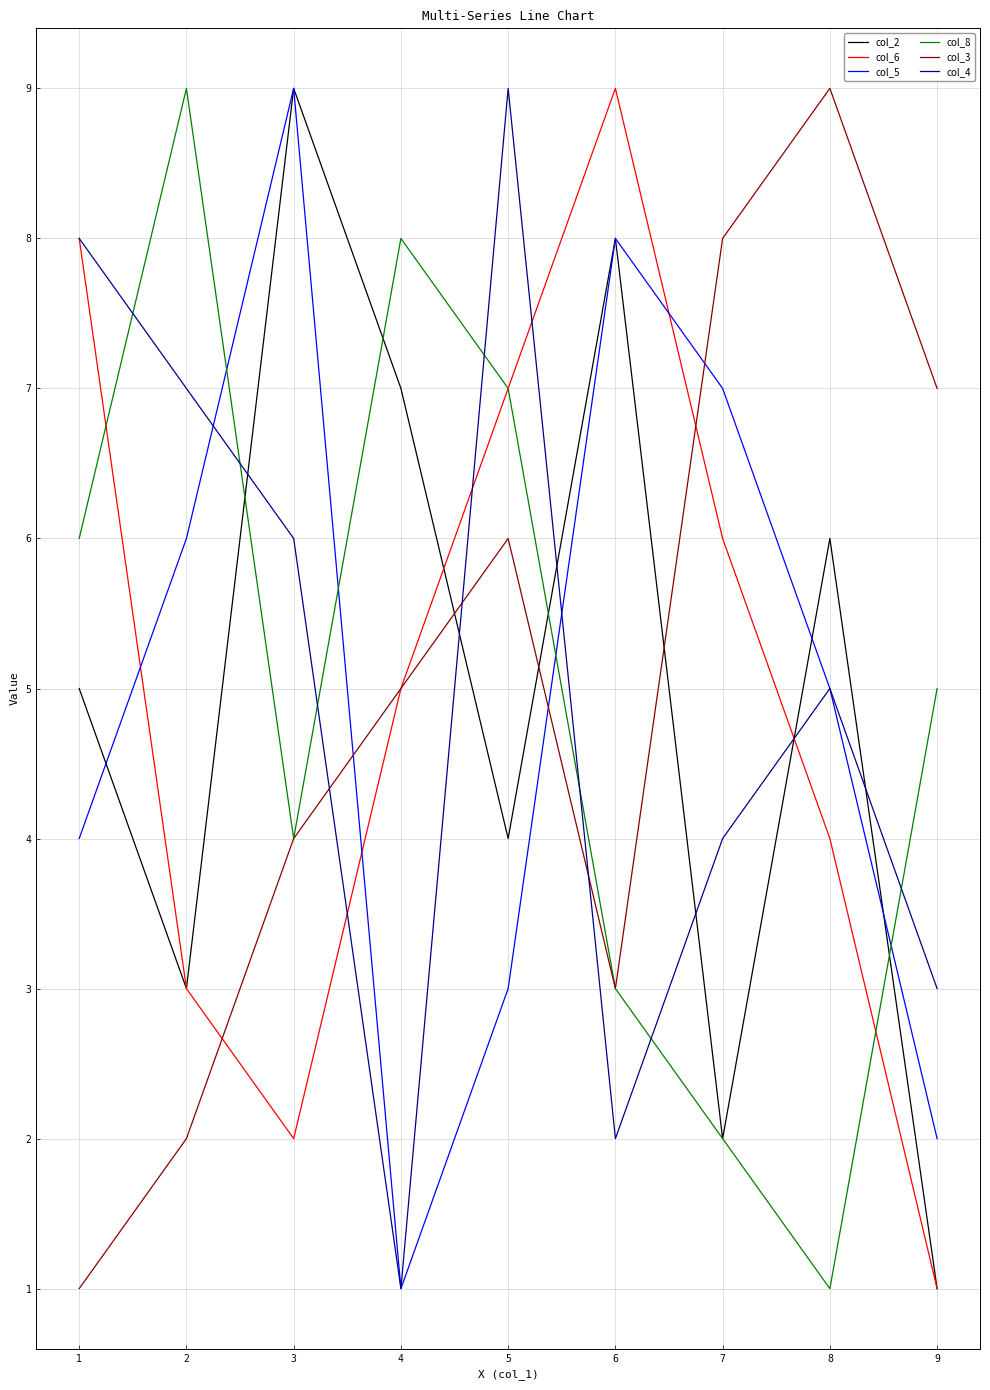

Where is col_6 nearest to the value 5?

4